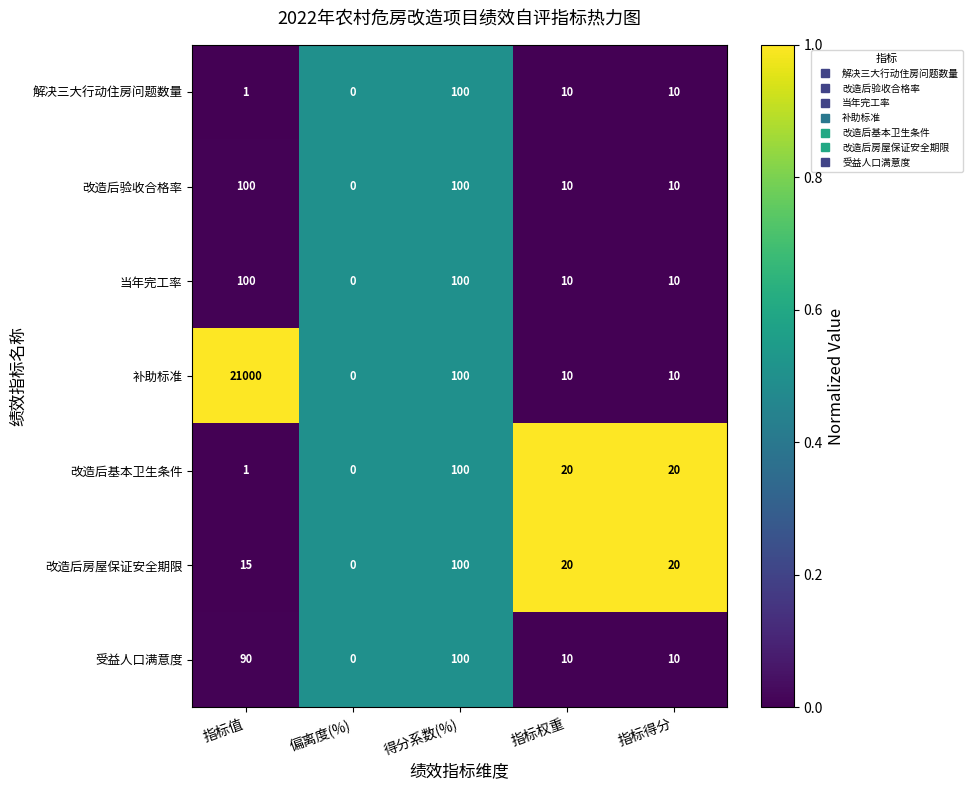

Where does the 改造后基本卫生条件 series first go above 20?

得分系数(%)